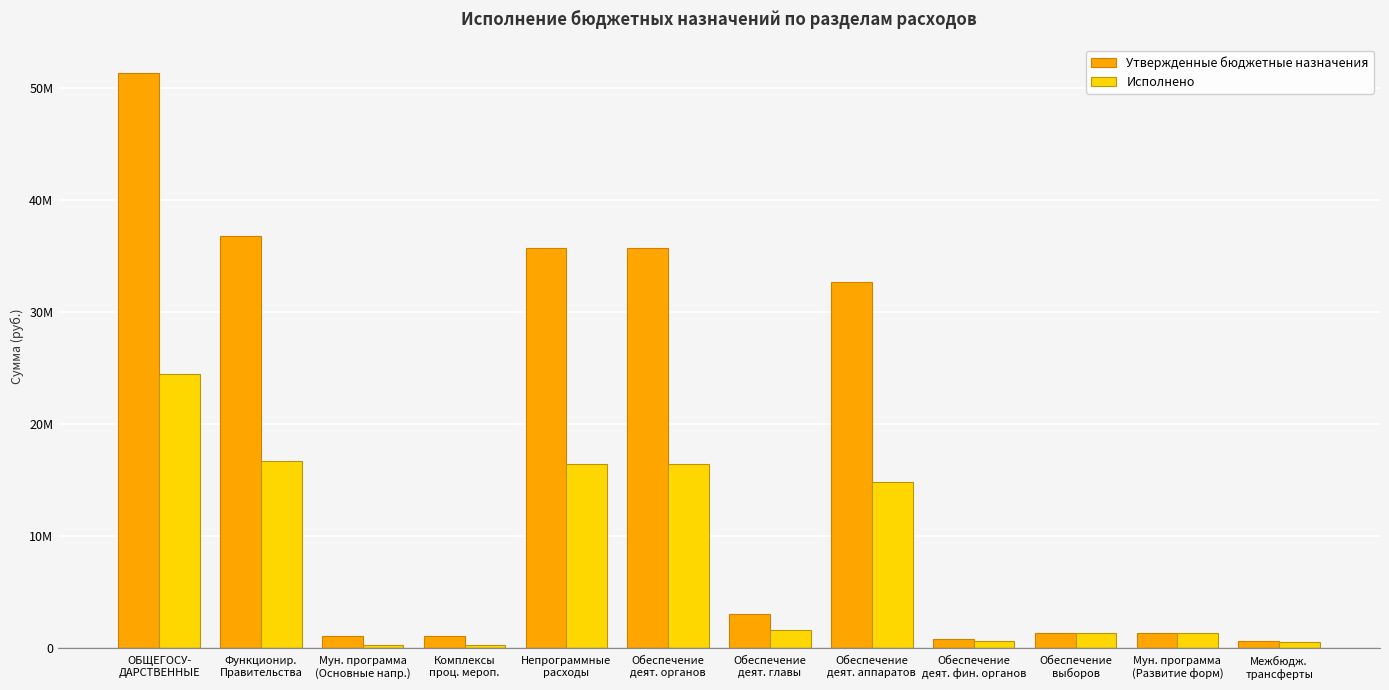

Which series has the largest range (max minus min)?

Утвержденные бюджетные назначения